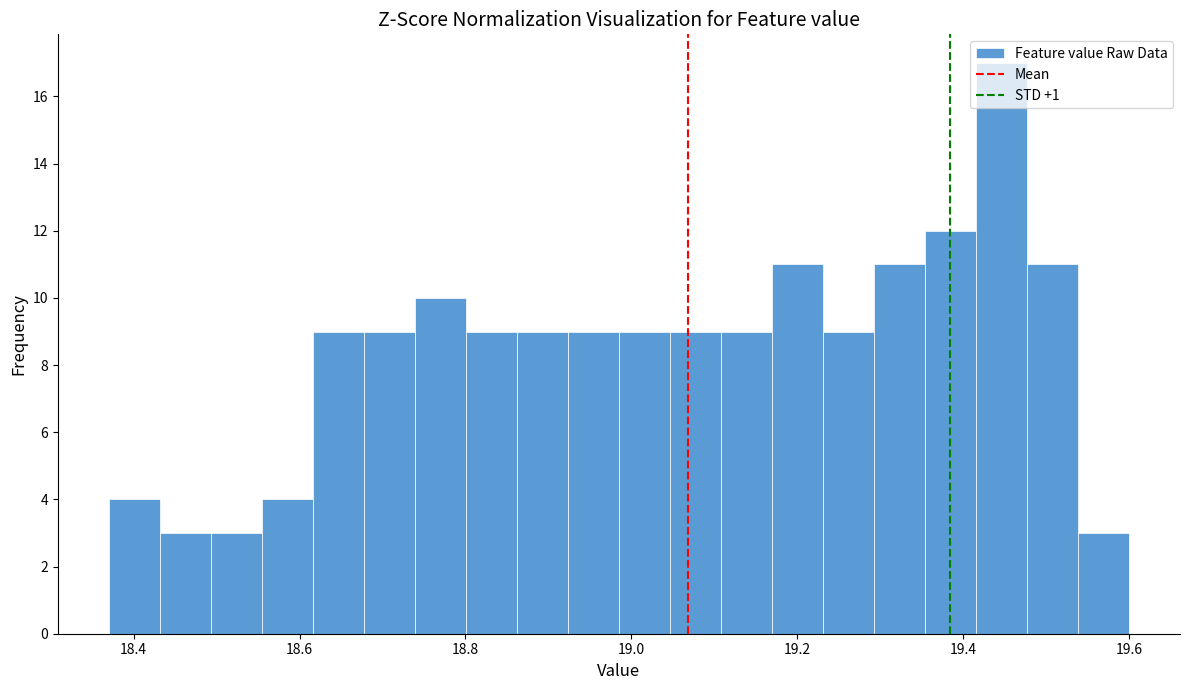

Read against the x-axis, roughly where is the centre of the tallest bar?

19.44